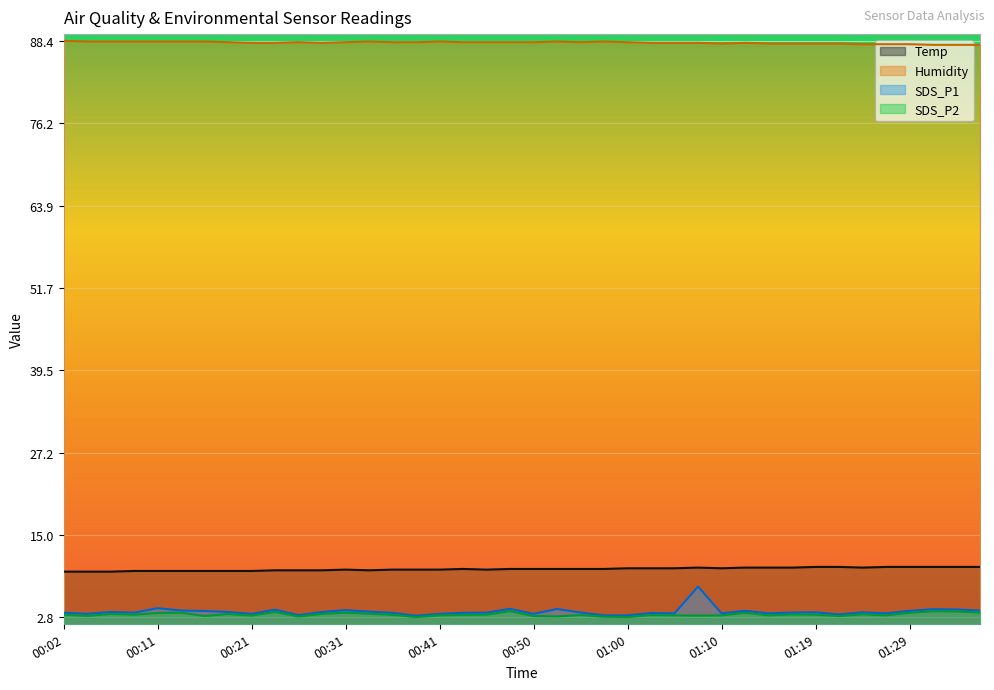

What is the total value across all series at 00:48?

105.7